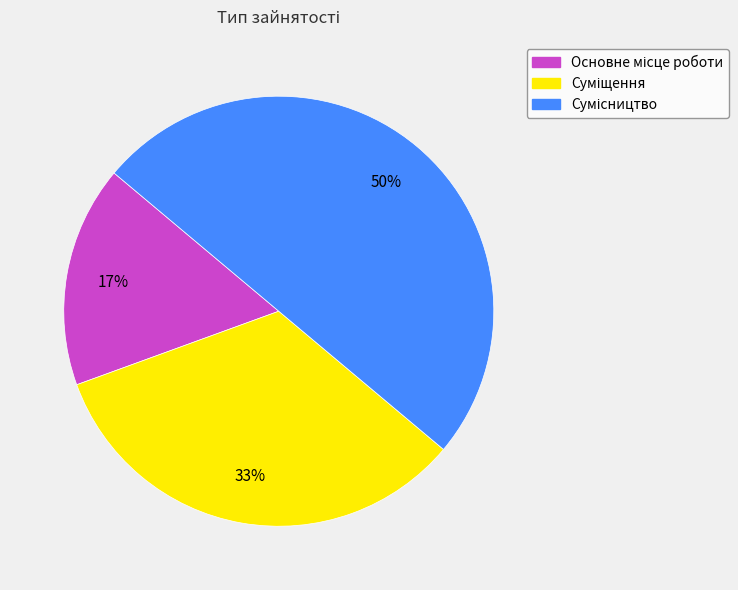

To the nearest percent, what is the difference between the largest and smallest slice percentages?

33%